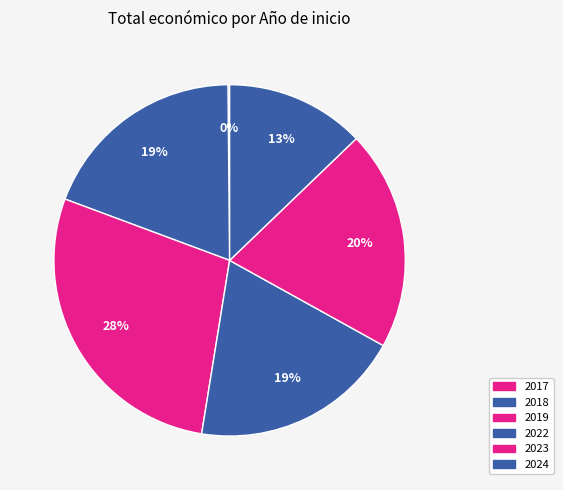

Is there any slice that represents more than half of the pie?

No